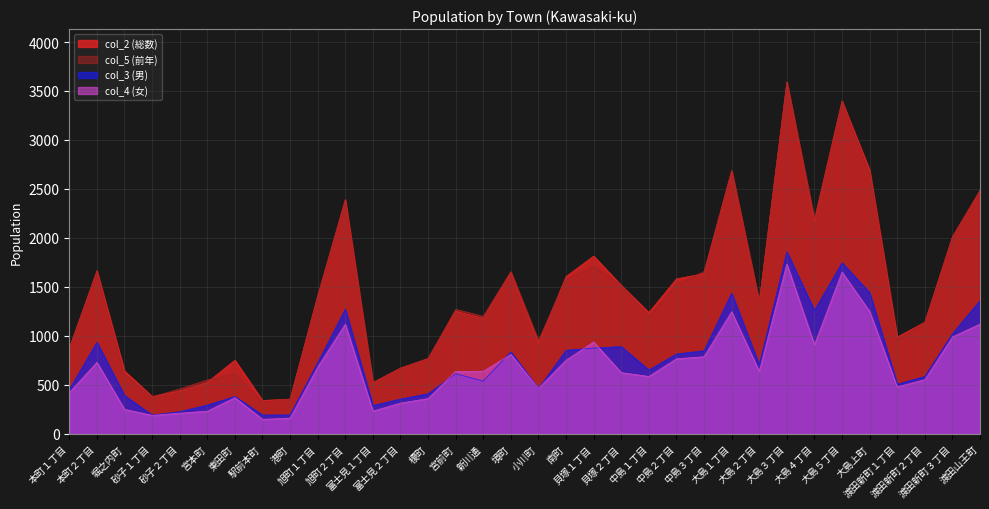

In col_2 (総数), how many points are lower than both neighbors (excluding endpoints)?

9